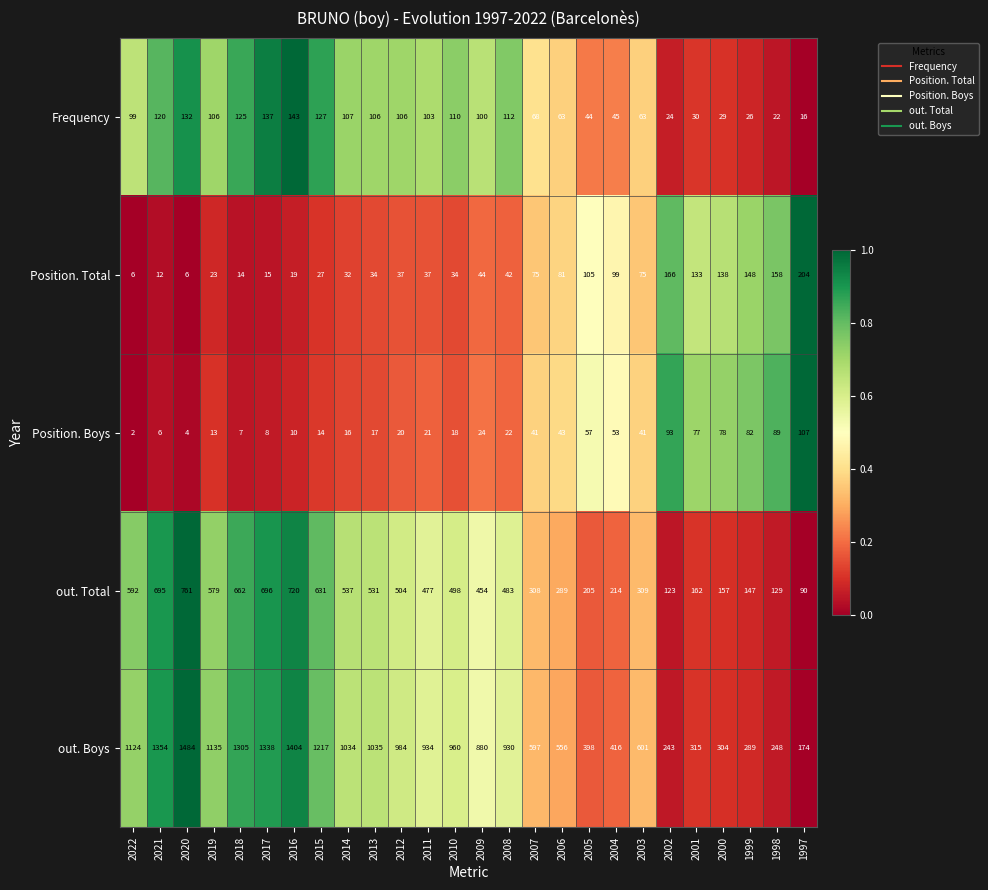

Rank the series at 2018 from highest to lowest value.

out. Boys, out. Total, Frequency, Position. Total, Position. Boys